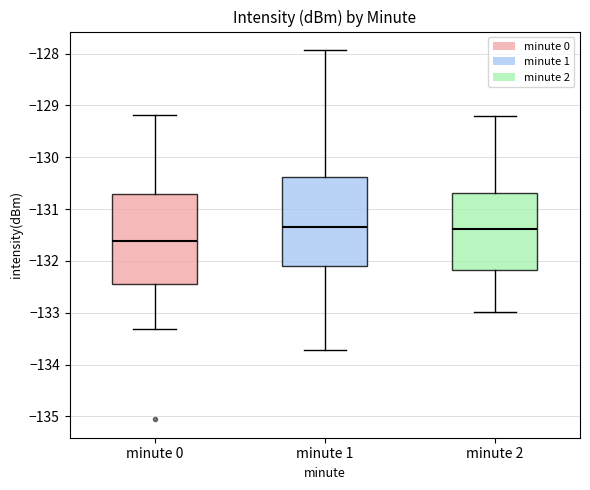

Where does the lower whisker of the box for minute 0 end on the y-axis? The values are not printed on the chart, so give them approximately, as read against the axis.

-133.3